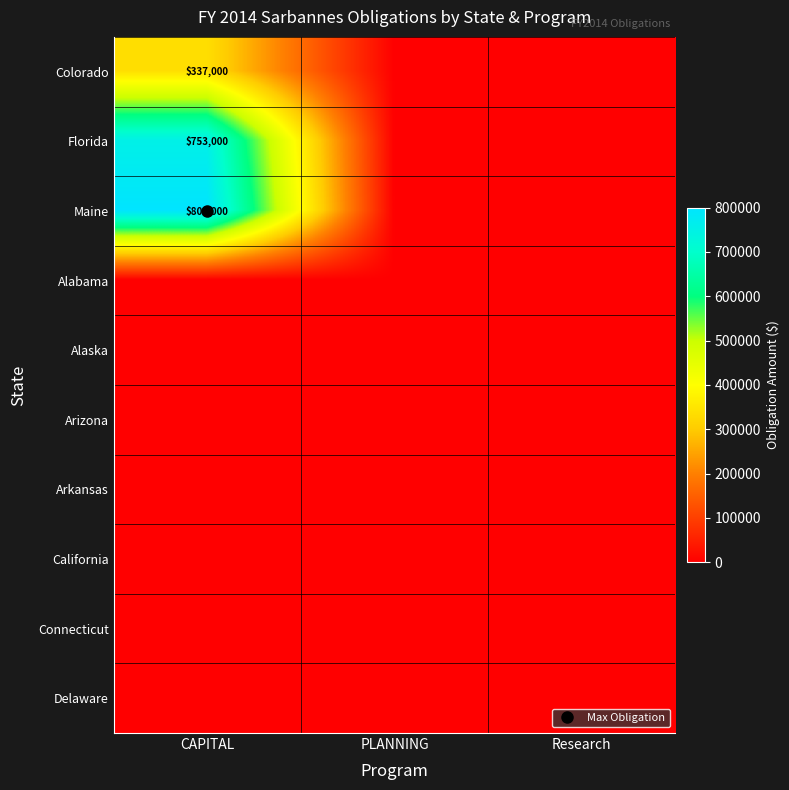

Which category has the lowest value across all series?

PLANNING